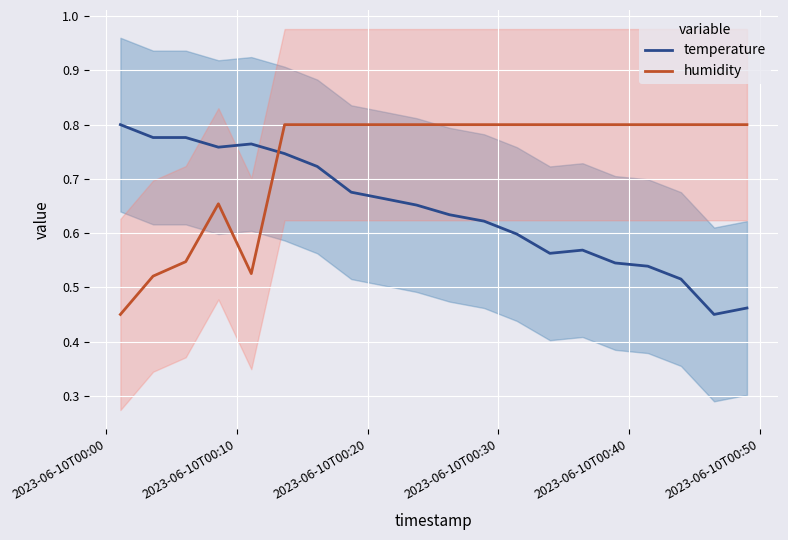

Which series has the largest total across all categories?

humidity